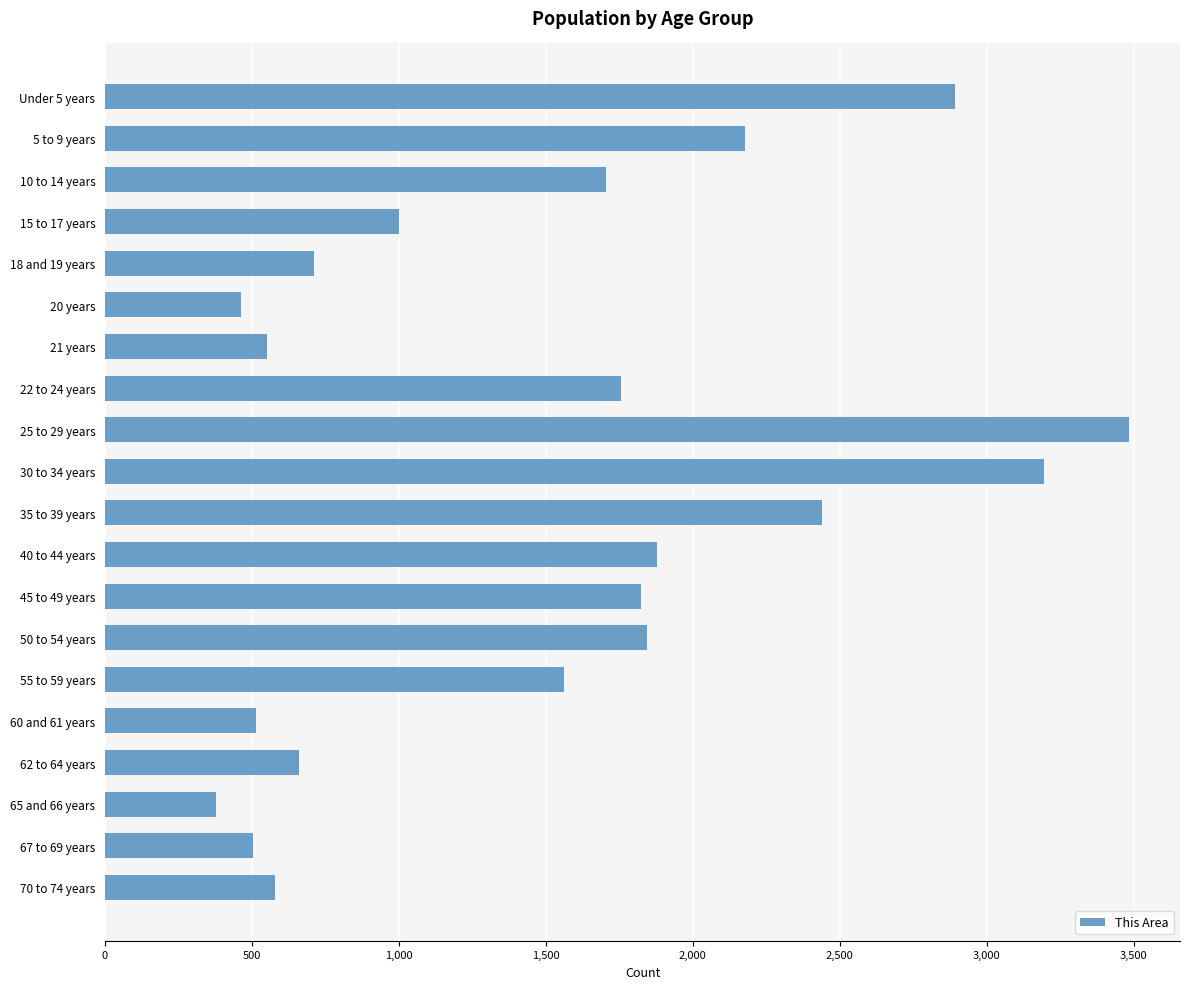

What is the difference between the maximum and minimum values?

3105